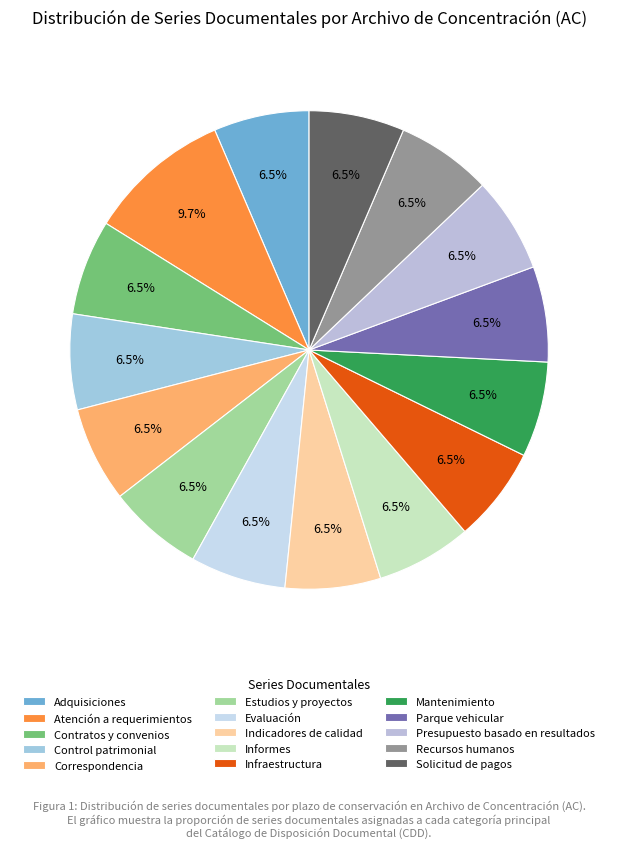

Does any single category account for the majority?

No